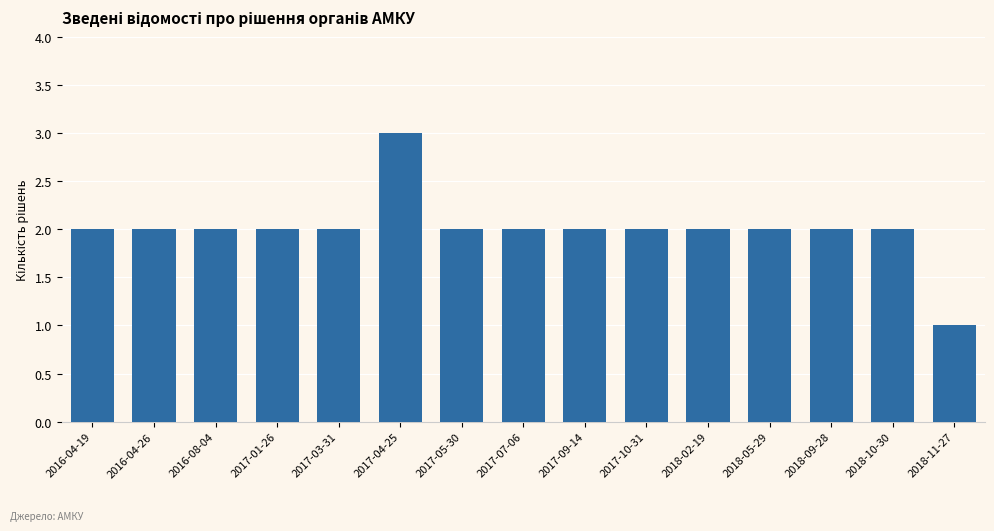

What is the maximum value shown in the chart?

3